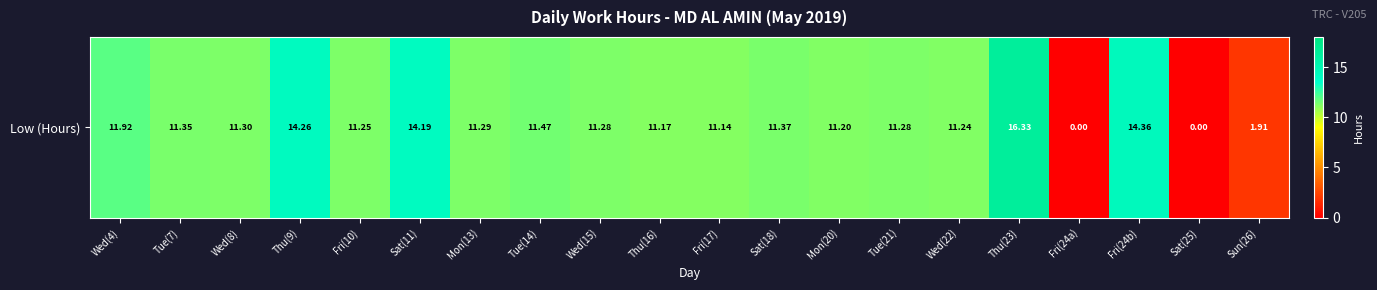

What is the change in value from Sat(11) to Wed(15)?

-2.9